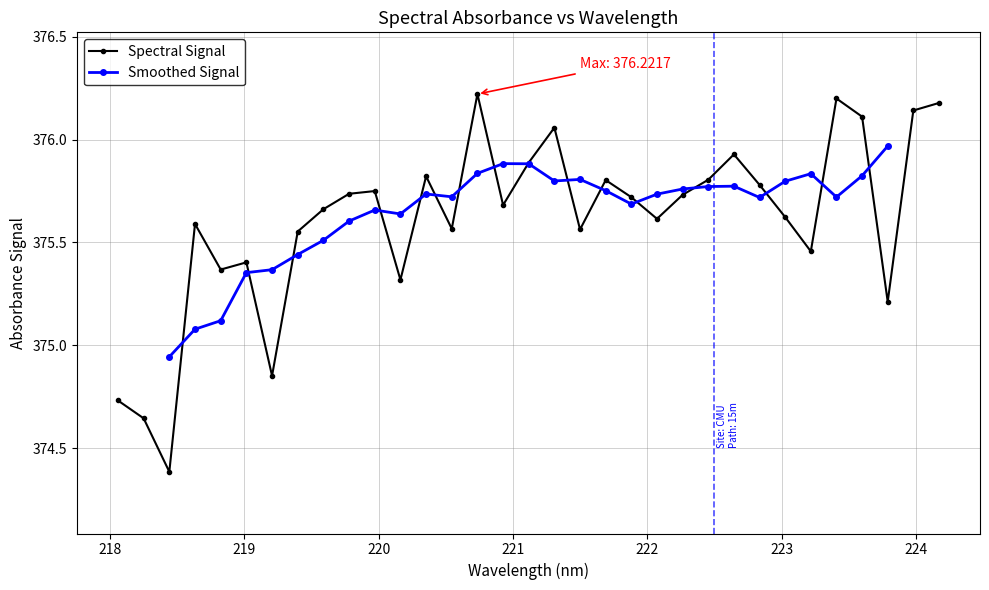

What is the difference between the maximum and minimum values?

1.8